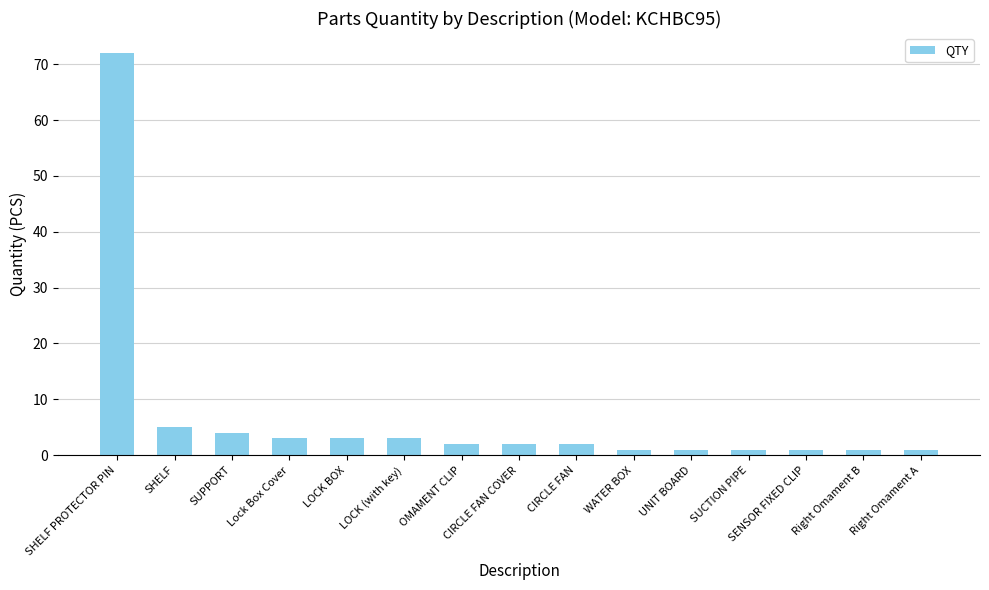

The chart shows a value of 1 at WATER BOX. True or false?

True